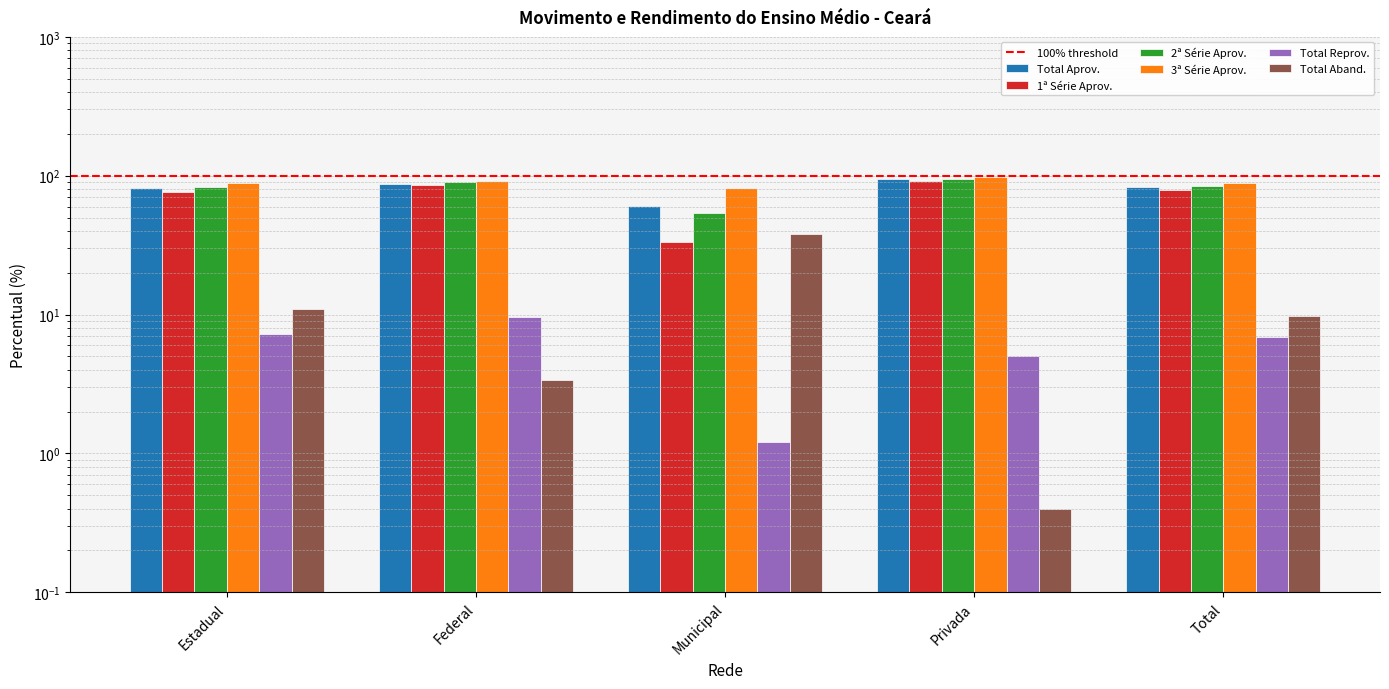

What is the label of the 1st bar from the right?

Total